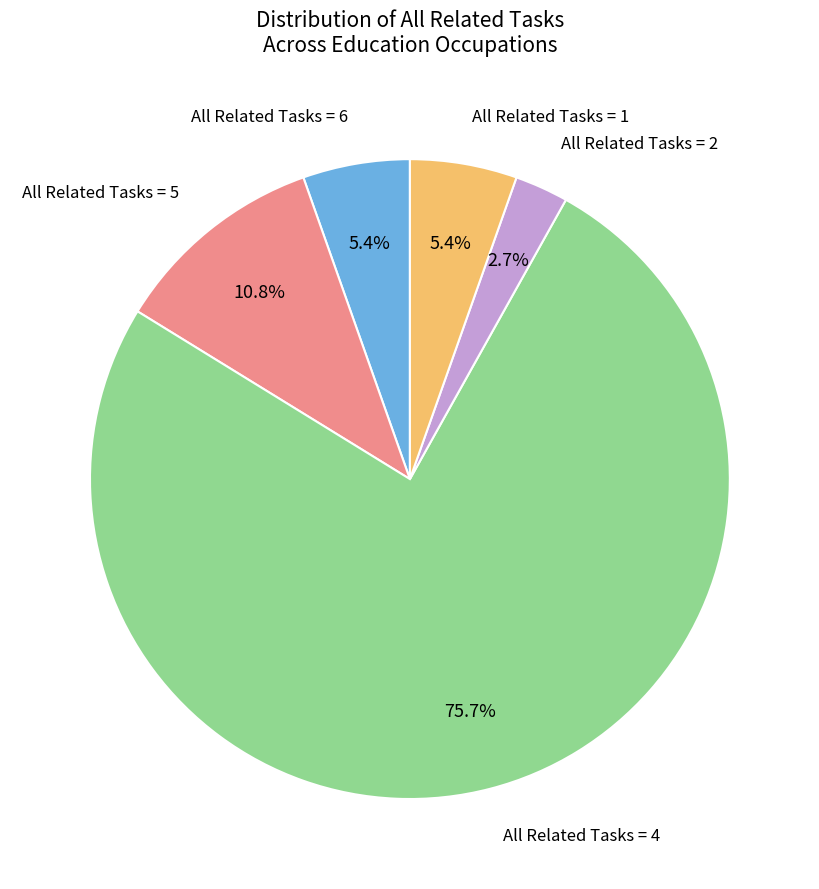

Is there a majority slice in this chart?

Yes